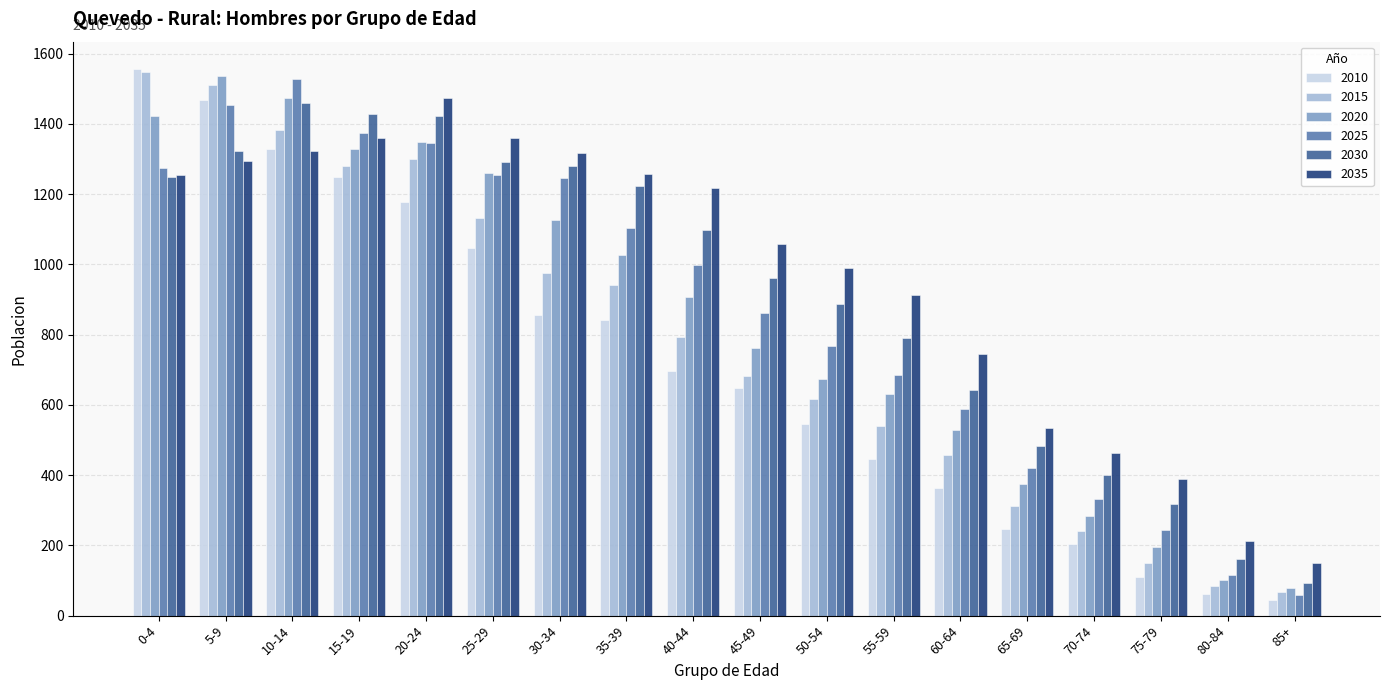

What is the spread (max minus min) of values at 0-4?

308